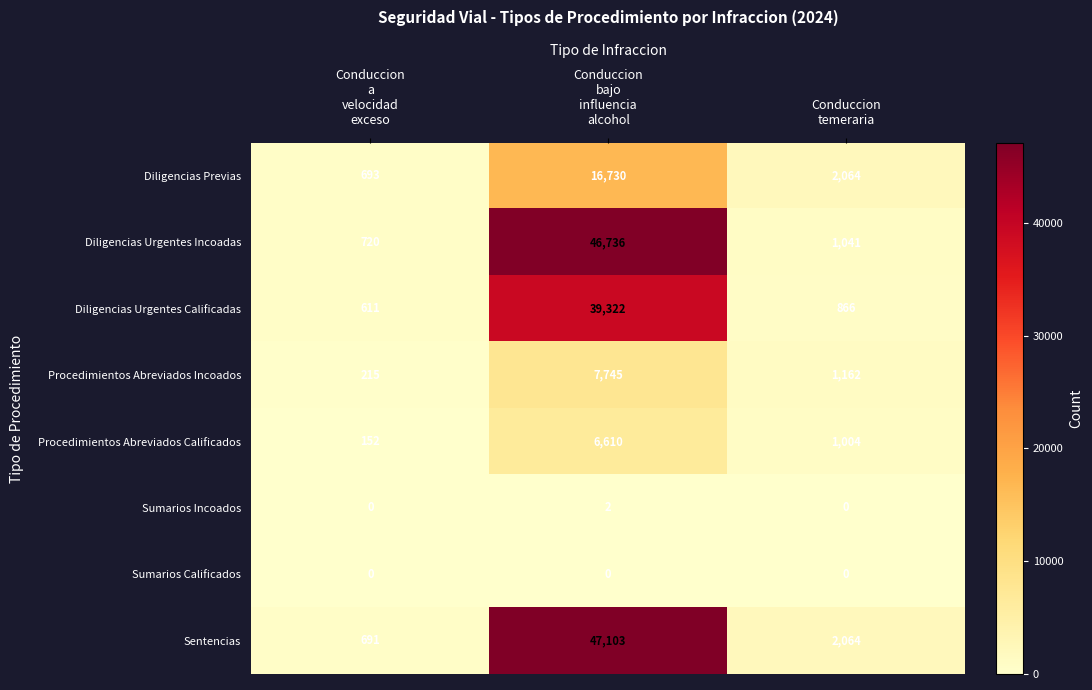

Reading right to left, extract all data points from this chart.

Diligencias Previas: 2064	16730	693
Diligencias Urgentes Incoadas: 1041	46736	720
Diligencias Urgentes Calificadas: 866	39322	611
Procedimientos Abreviados Incoados: 1162	7745	215
Procedimientos Abreviados Calificados: 1004	6610	152
Sumarios Incoados: 0	2	0
Sumarios Calificados: 0	0	0
Sentencias: 2064	47103	691